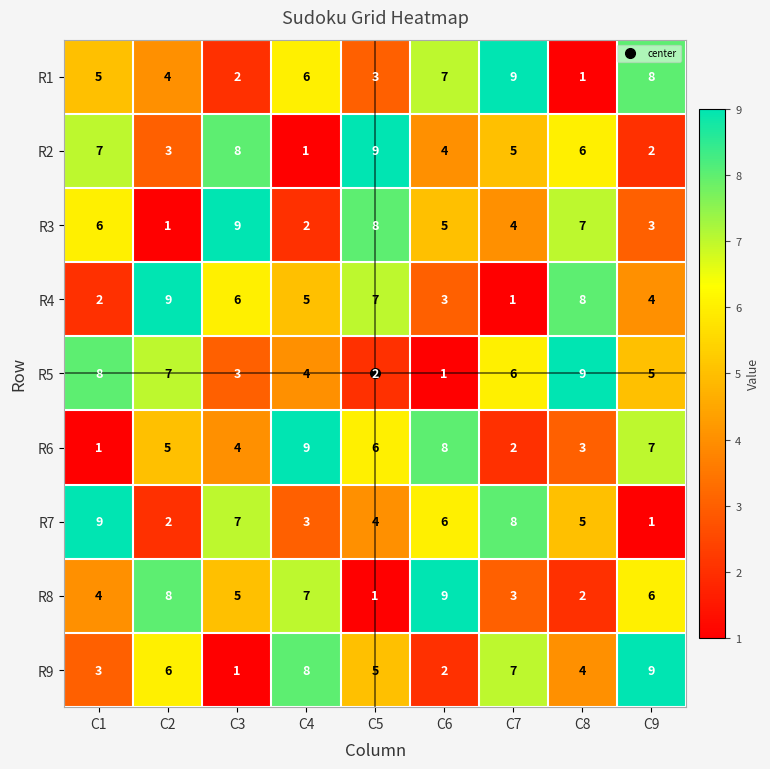

What is the sum of the R7 values at C2 and C5?

6